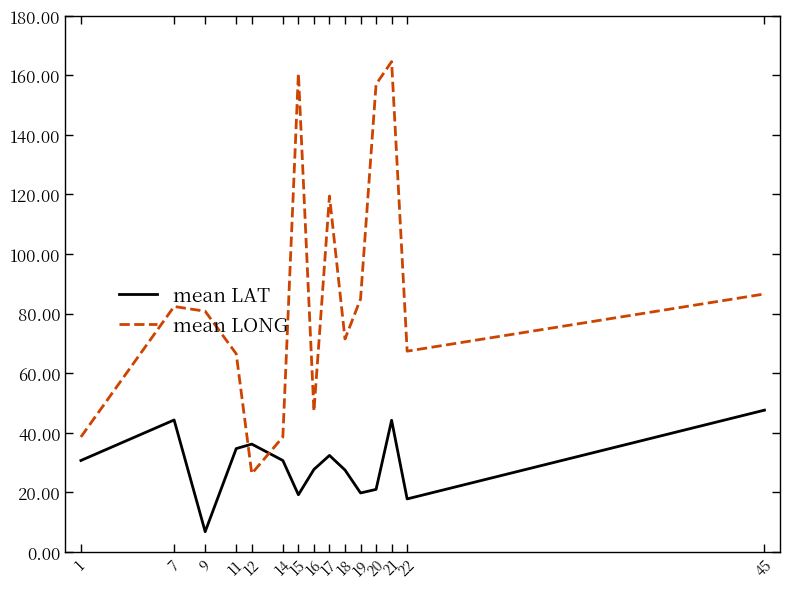

List the series in order of their overall mean, highest first.

mean LONG, mean LAT